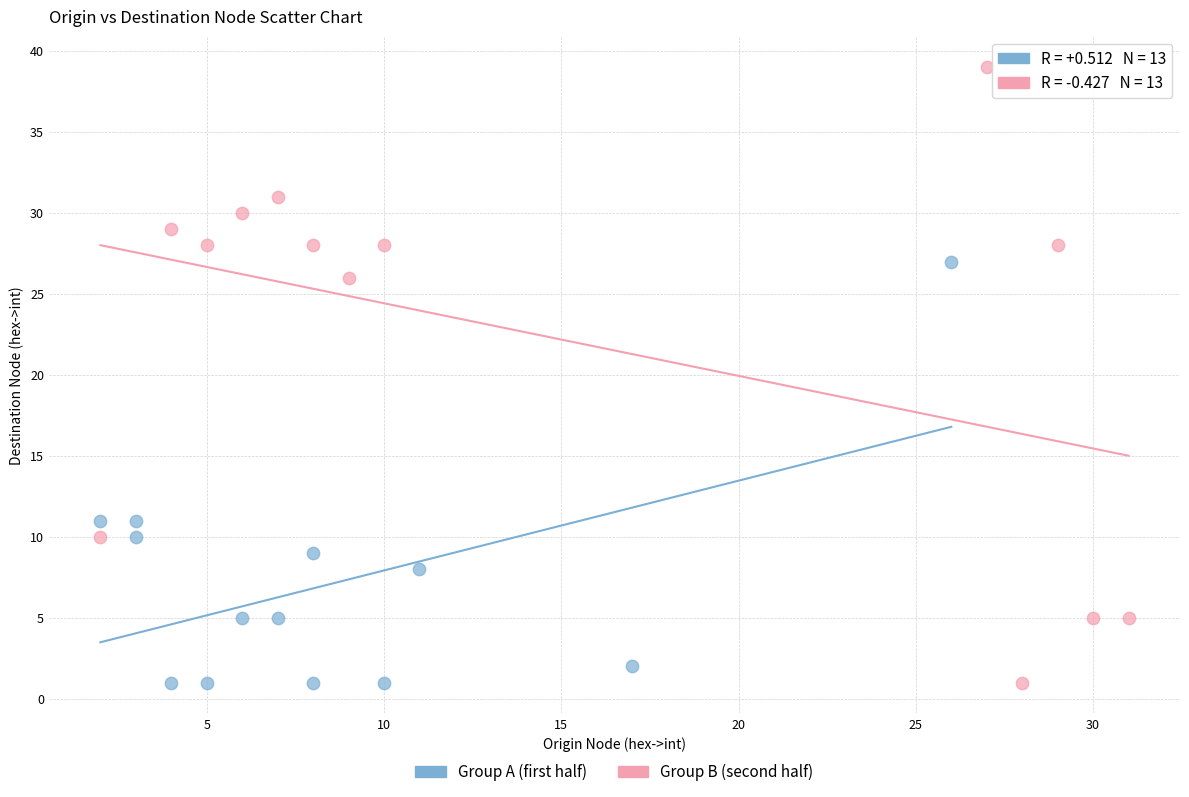

Which series has the widest spread of Y values?

Group B (second half)